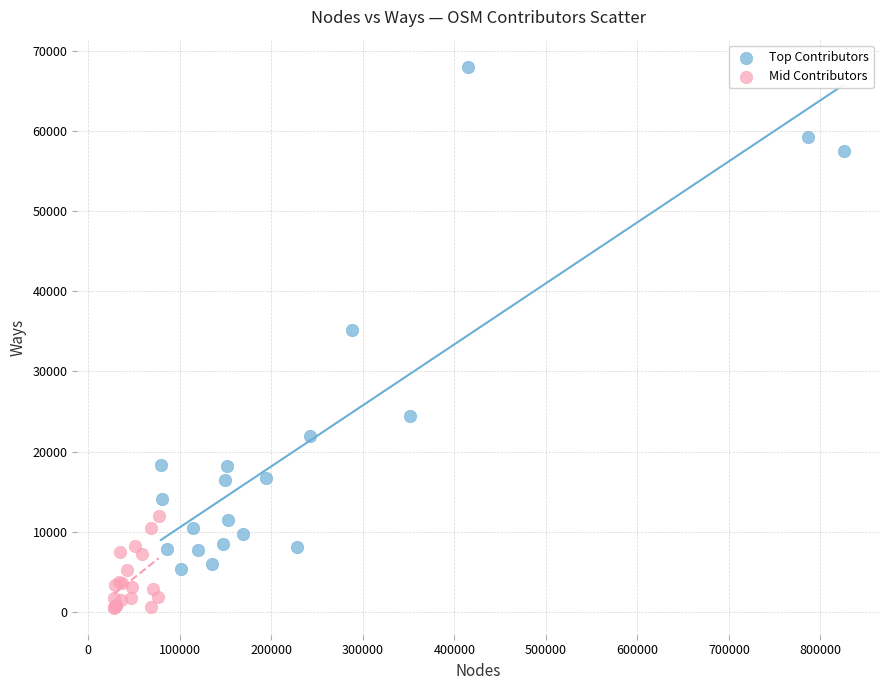

Which series reaches the minimum Y coordinate?

Mid Contributors